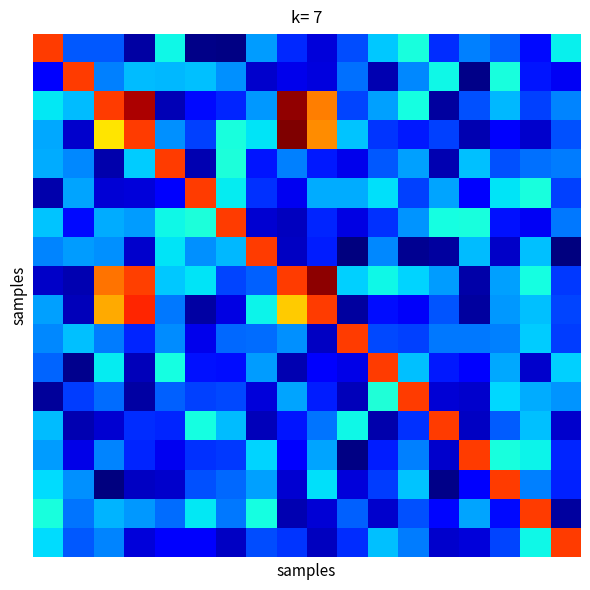

At which category does the chart reach its peak across all series?

8